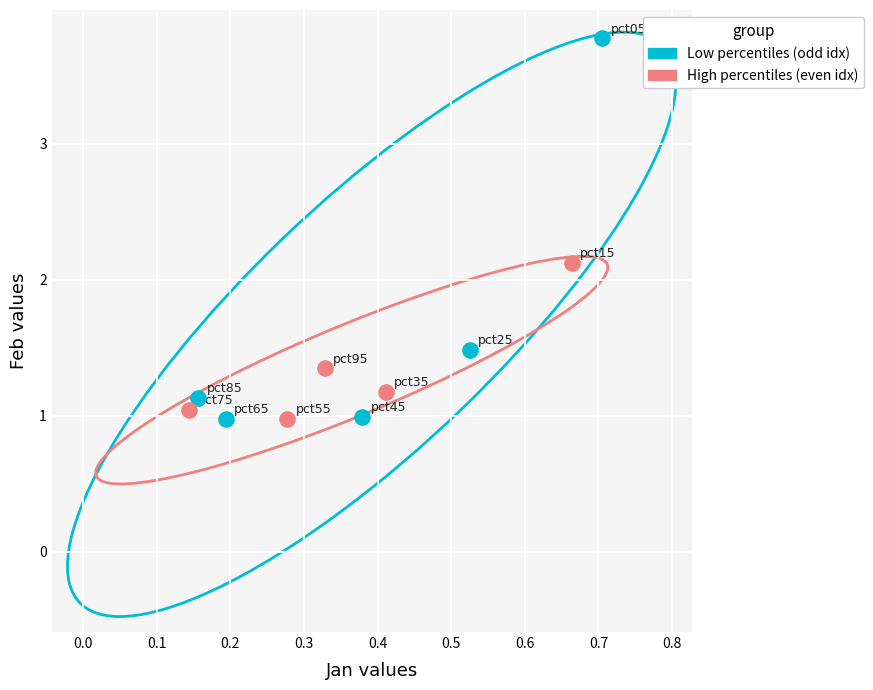

Which series has the largest Y range (max minus min)?

Low percentiles (odd idx)